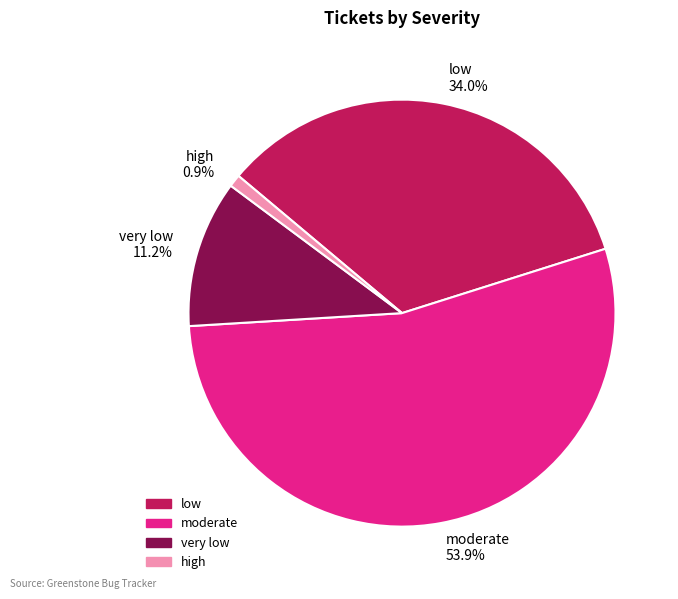

True or false: very low accounts for 21% of the total.

False